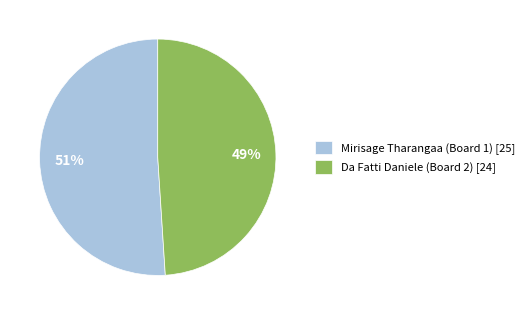

How many slices are in this pie chart?

2